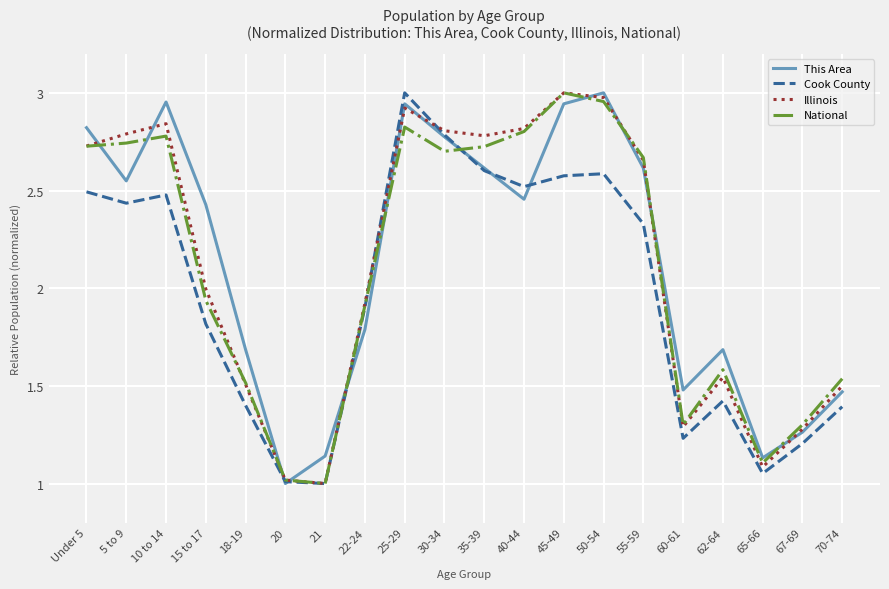

What is the sum of all Illinois values?

42.5